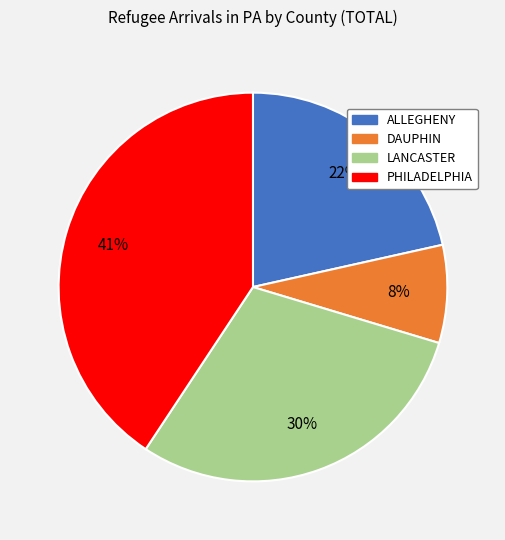

Is LANCASTER the majority of the pie?

No